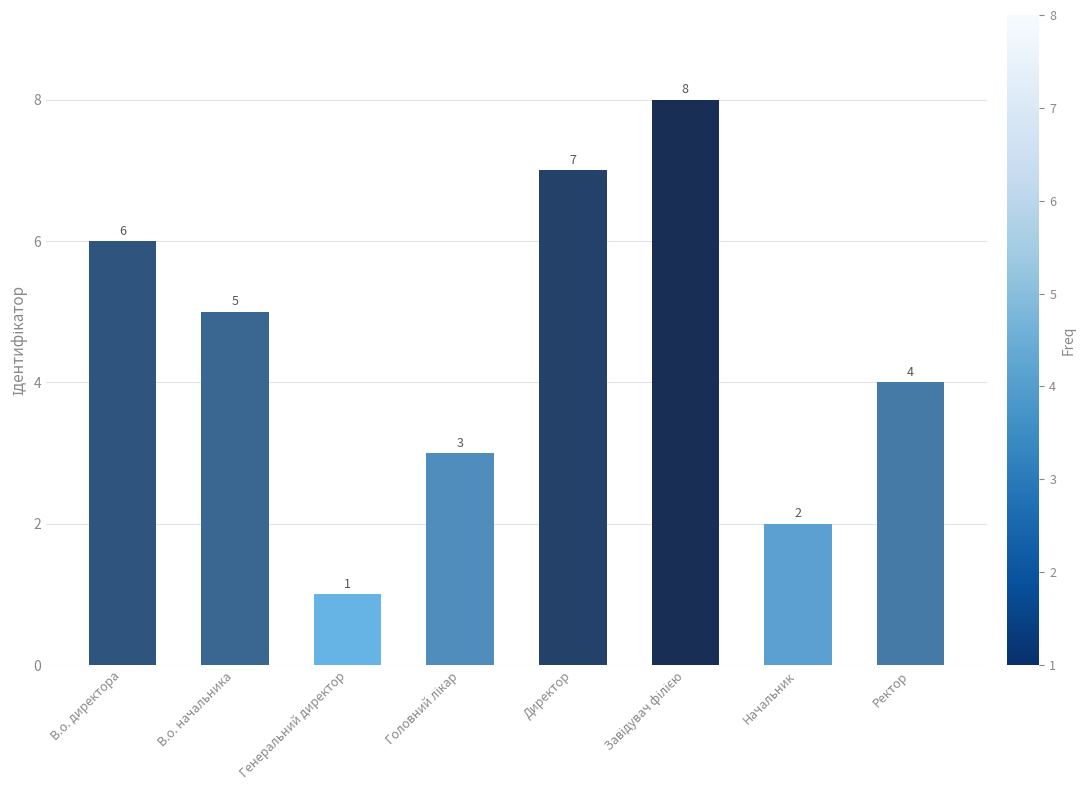

How many data points does each series have?

8